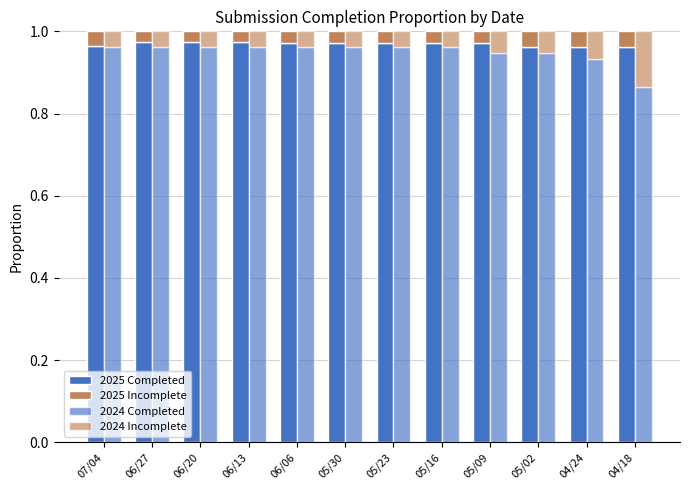

True or false: 2025 Incomplete has a value of 0.0 at 06/27.

False